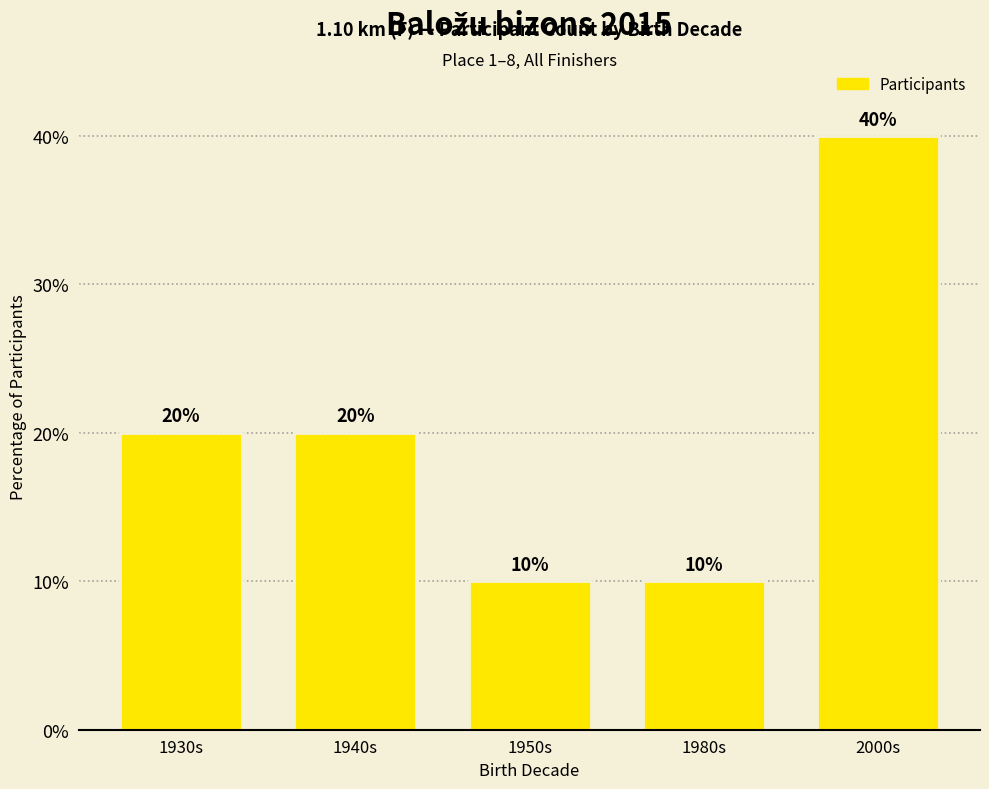

Reading left to right, transcribe all the data shown in this chart.

1930s=20	1940s=20	1950s=10	1980s=10	2000s=40